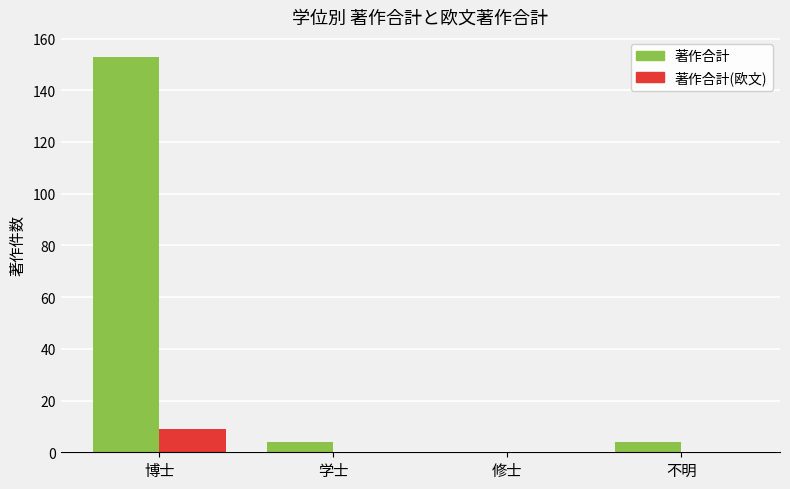

At which category is the sum across all series the highest?

博士